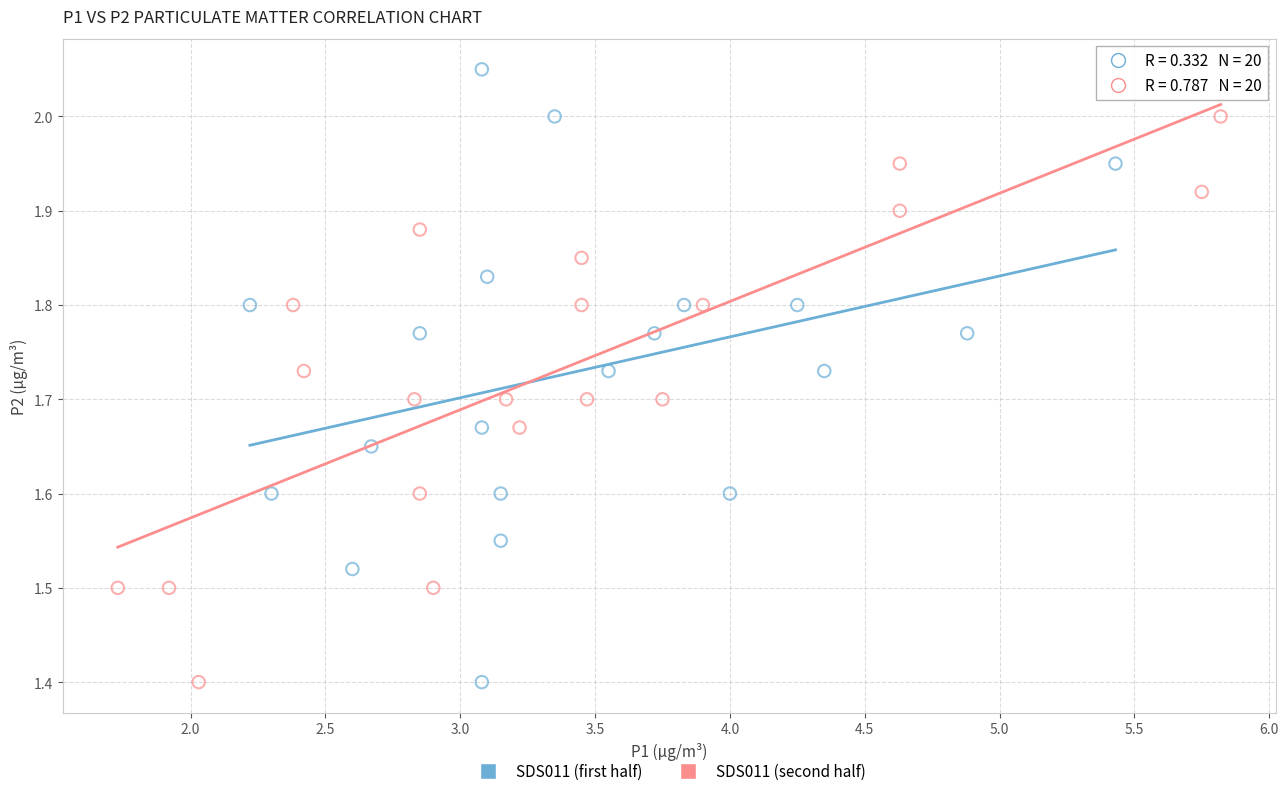

Which series has the widest spread of Y values?

SDS011 (first half)